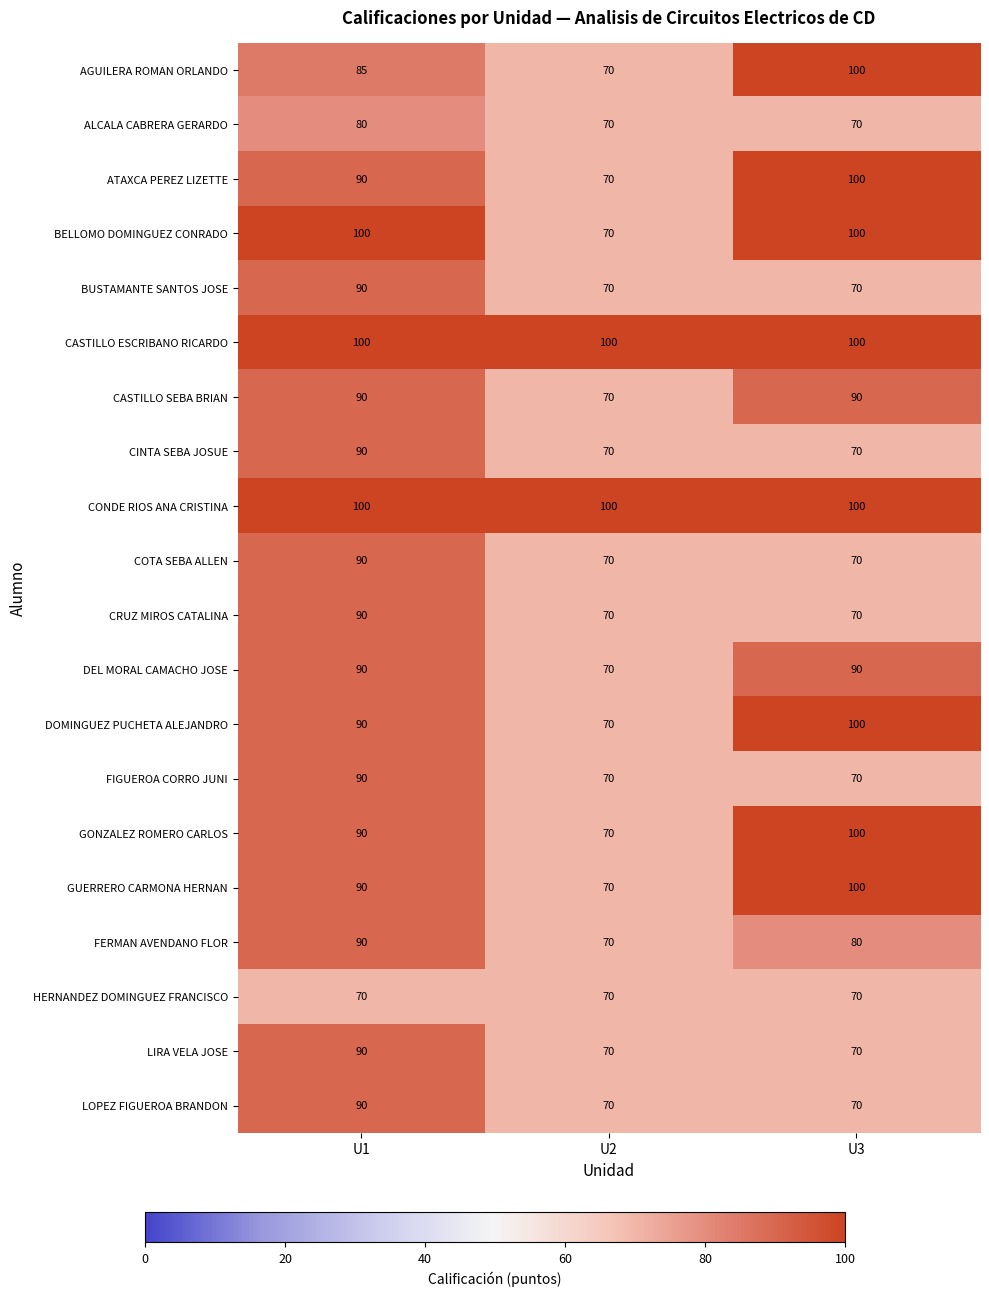

How many categories are shown in the chart?

3